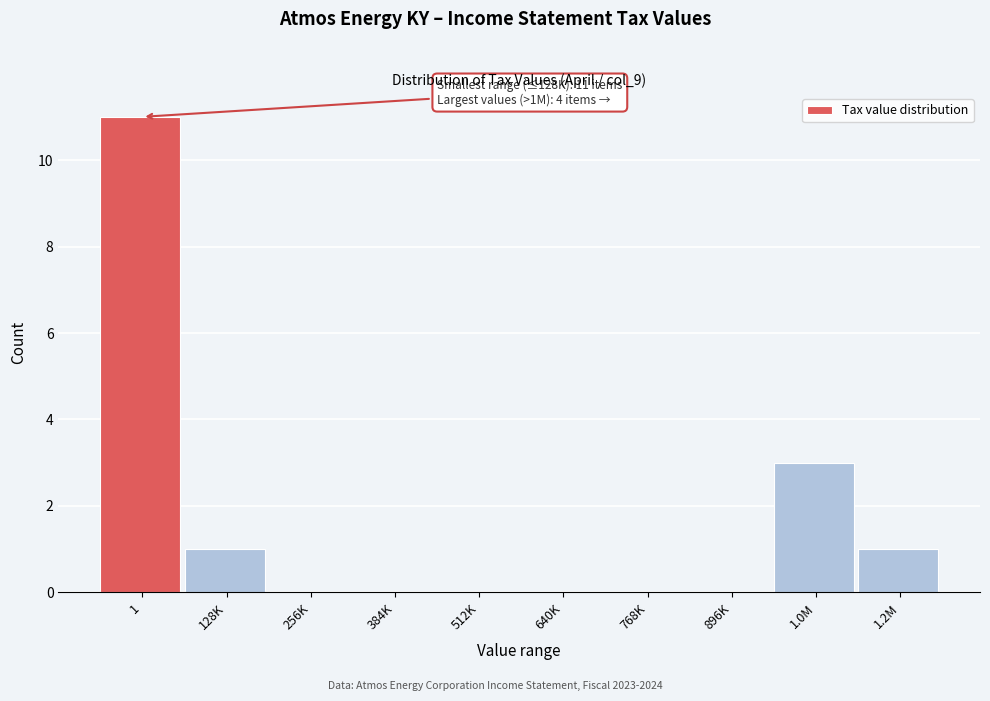

Reading left to right, list all the values displayed in this chart.

1=11	128K=1	256K=0	384K=0	512K=0	640K=0	768K=0	896K=0	1.0M=3	1.2M=1